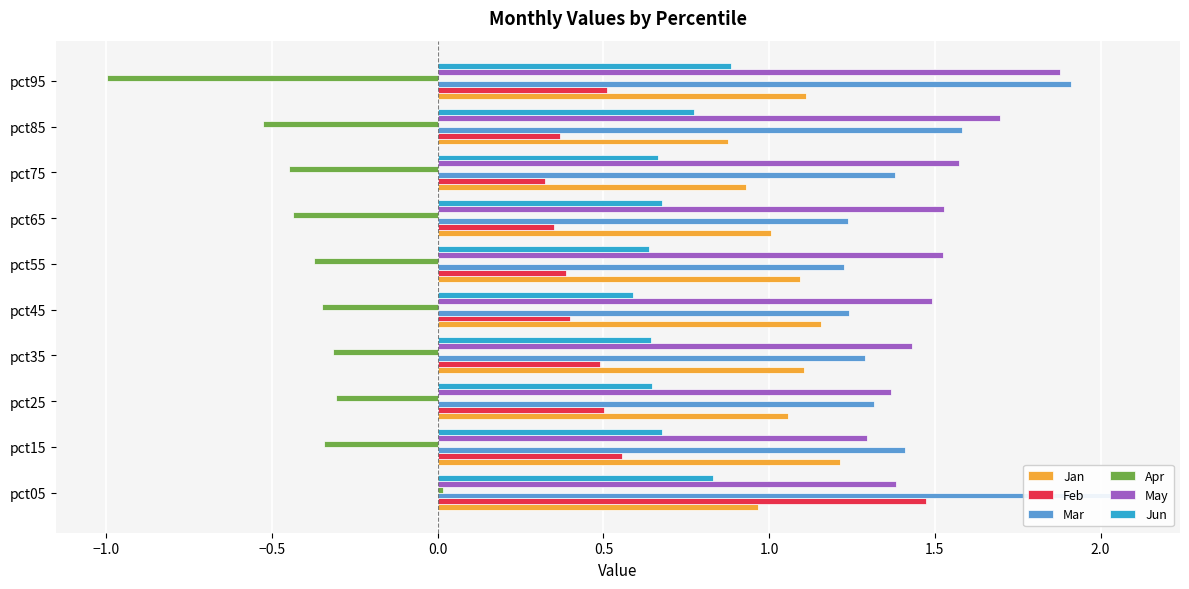

What is the difference between the highest and lowest values at pct65?

2.0